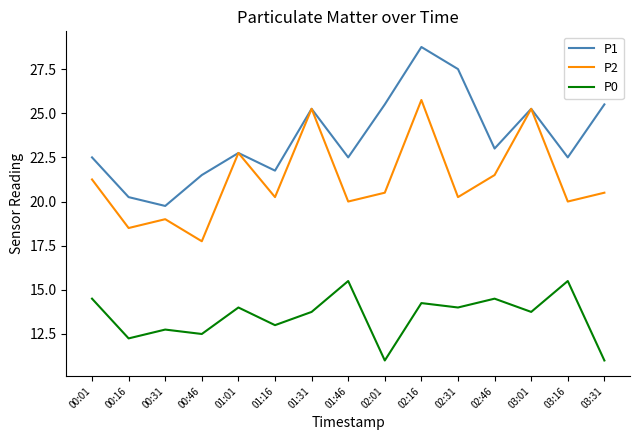

List the series in order of their overall mean, highest first.

P1, P2, P0